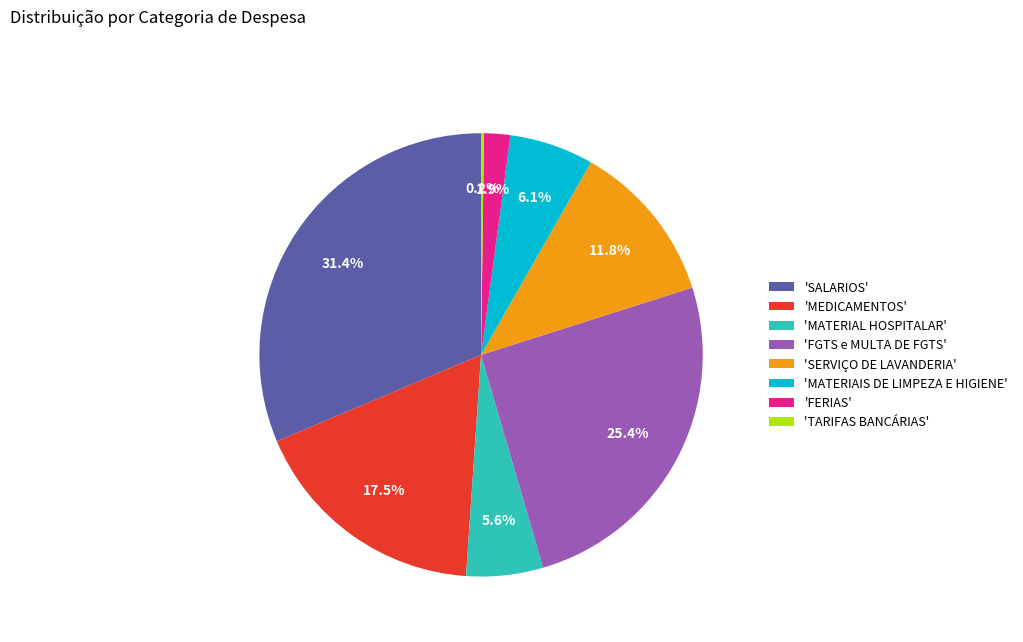

Which has a higher value, 'MATERIAL HOSPITALAR' or 'SALARIOS'?

'SALARIOS'